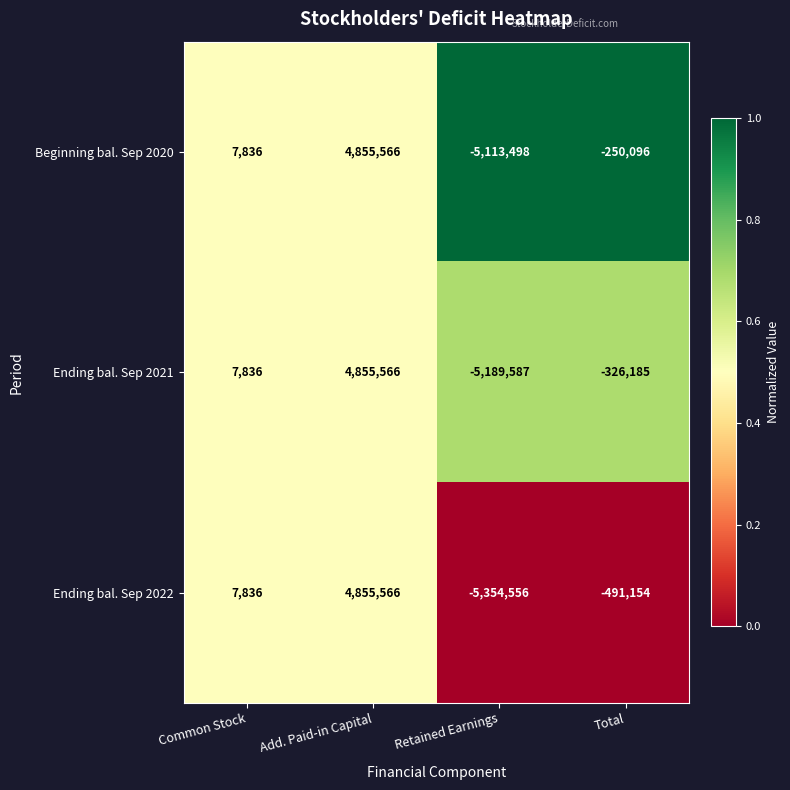

Which series has the largest total across all categories?

Beginning bal. Sep 2020